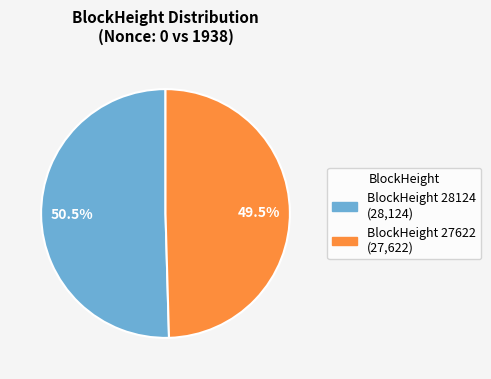

Which slice is the smallest?

BlockHeight 27622